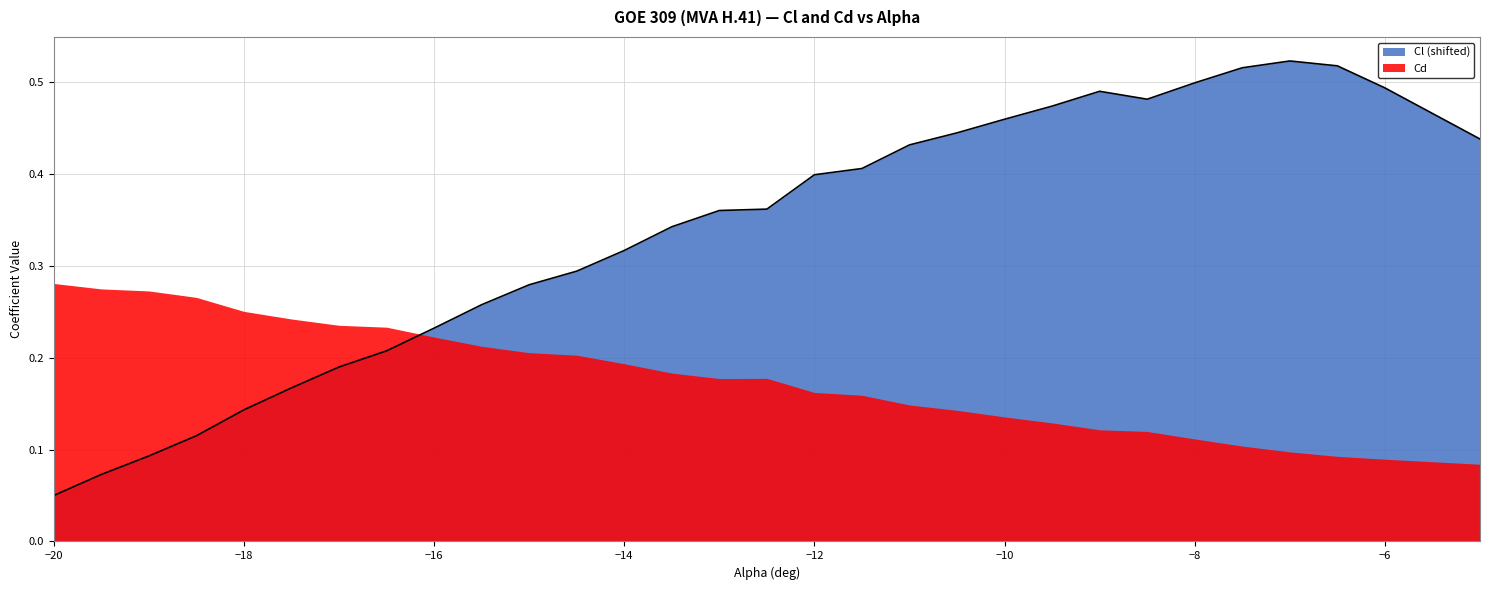

Reading left to right, extract all data points from this chart.

0.1	0.1	0.1	0.1	0.1	0.2	0.2	0.2	0.2	0.3	0.3	0.3	0.3	0.3	0.4	0.4	0.4	0.4	0.4	0.4	0.5	0.5	0.5	0.5	0.5	0.5	0.5	0.5	0.5	0.4